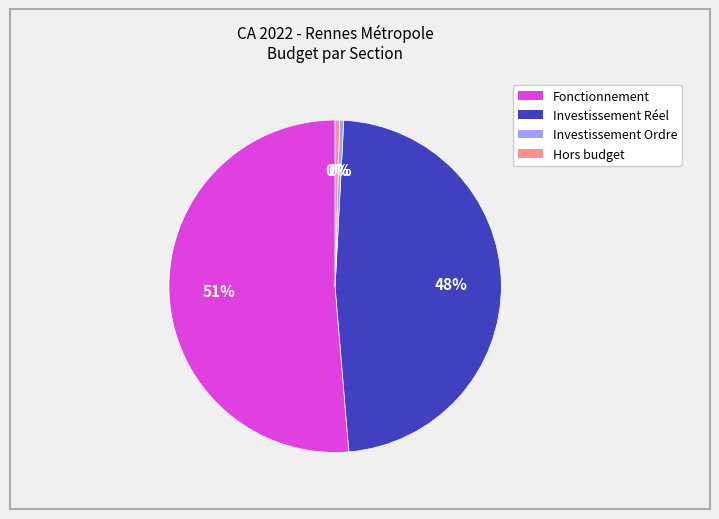

How many segments does this pie chart have?

4